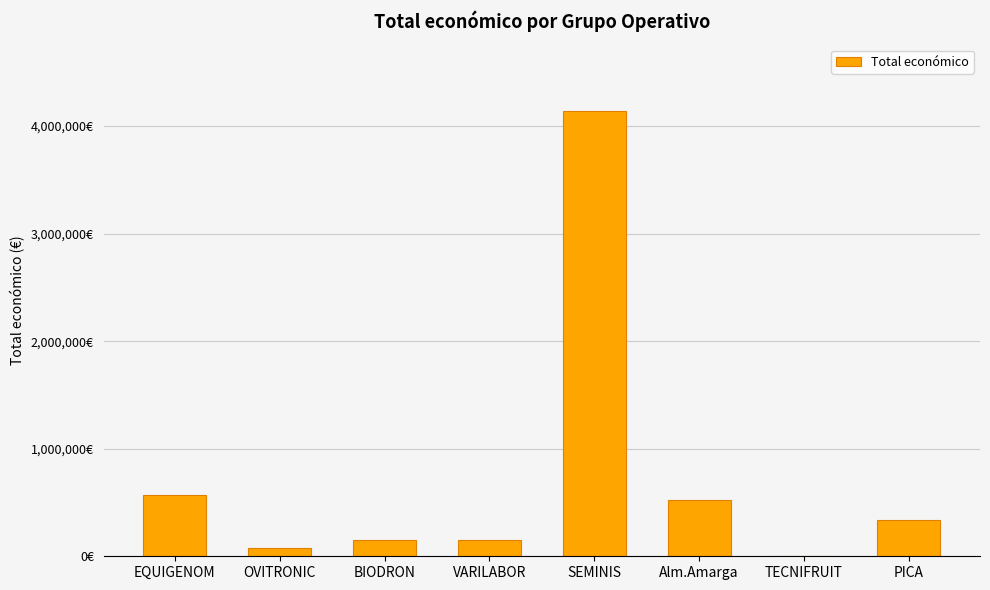

What is the minimum value shown in the chart?

4640